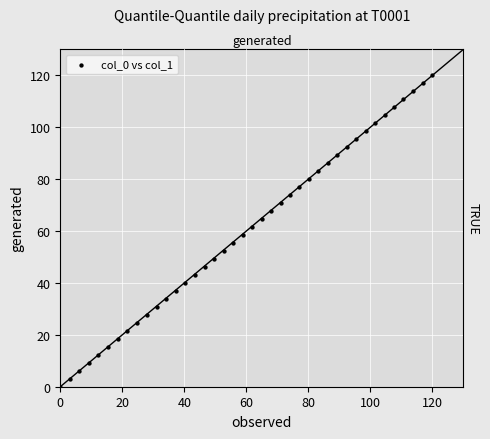

What is the range of X values (max minus min)?

120.0